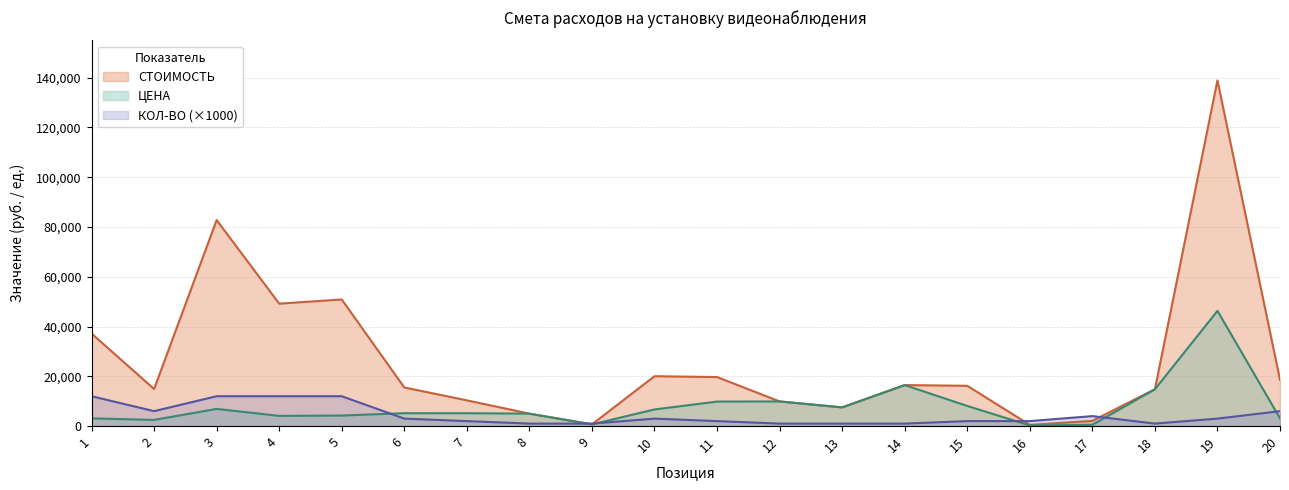

Reading left to right, extract all data points from this chart.

СТОИМОСТЬ: 1=37188	2=14898	3=82800	4=49200	5=50880	6=15519	7=10340	8=4990	9=690	10=20037	11=19698	12=9899	13=7510	14=16472	15=16182	16=478	17=2092	18=14790	19=138900	20=18594
ЦЕНА: 1=3099	2=2483	3=6900	4=4100	5=4240	6=5173	7=5170	8=4990	9=690	10=6679	11=9849	12=9899	13=7510	14=16472	15=8091	16=239	17=523	18=14790	19=46300	20=3099
КОЛ-ВО: 1=12000	2=6000	3=12000	4=12000	5=12000	6=3000	7=2000	8=1000	9=1000	10=3000	11=2000	12=1000	13=1000	14=1000	15=2000	16=2000	17=4000	18=1000	19=3000	20=6000